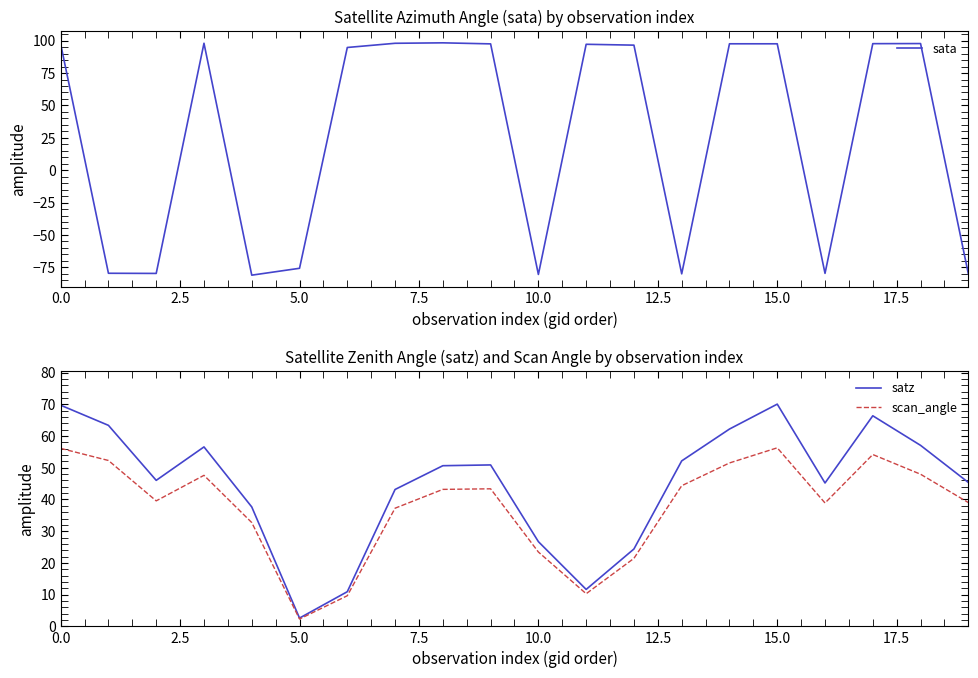

How many values in sata are above zero?

12